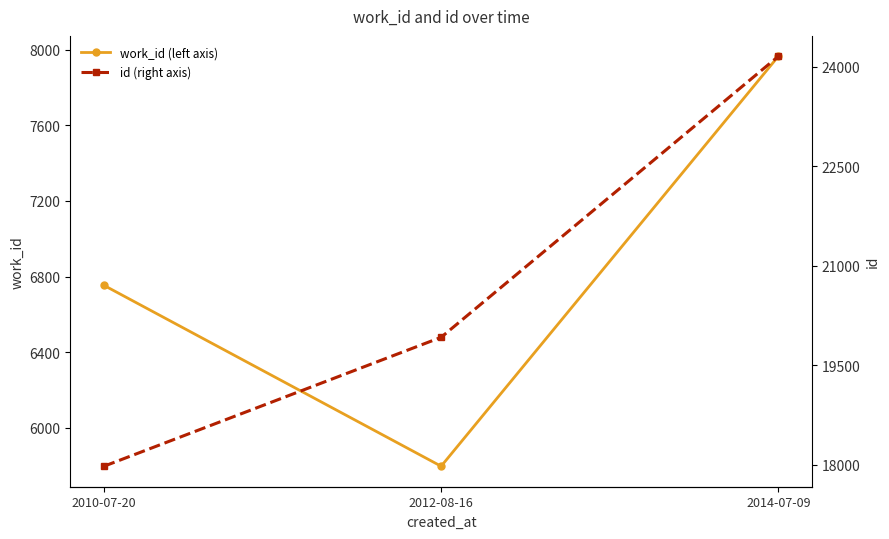

Reading left to right, transcribe all the data shown in this chart.

work_id (left axis): 6753	5795	7966
id (right axis): 17981	19923	24155